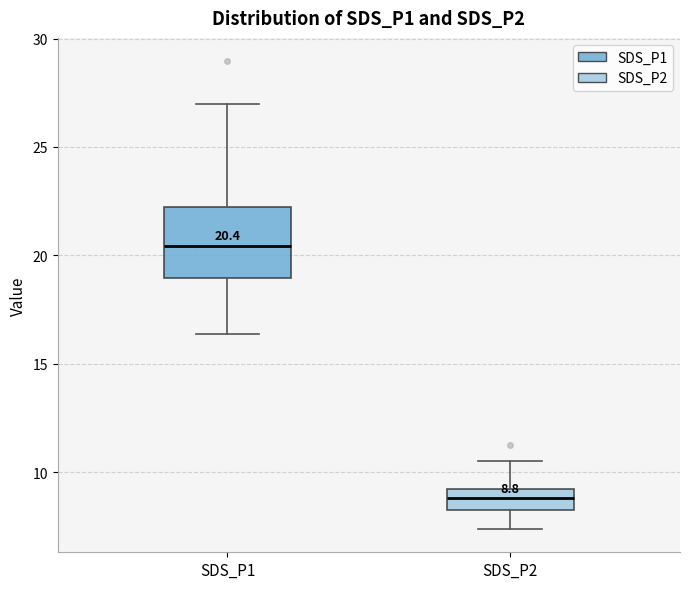

Which box is the tallest, from its lower edge to its upper edge?

SDS_P1